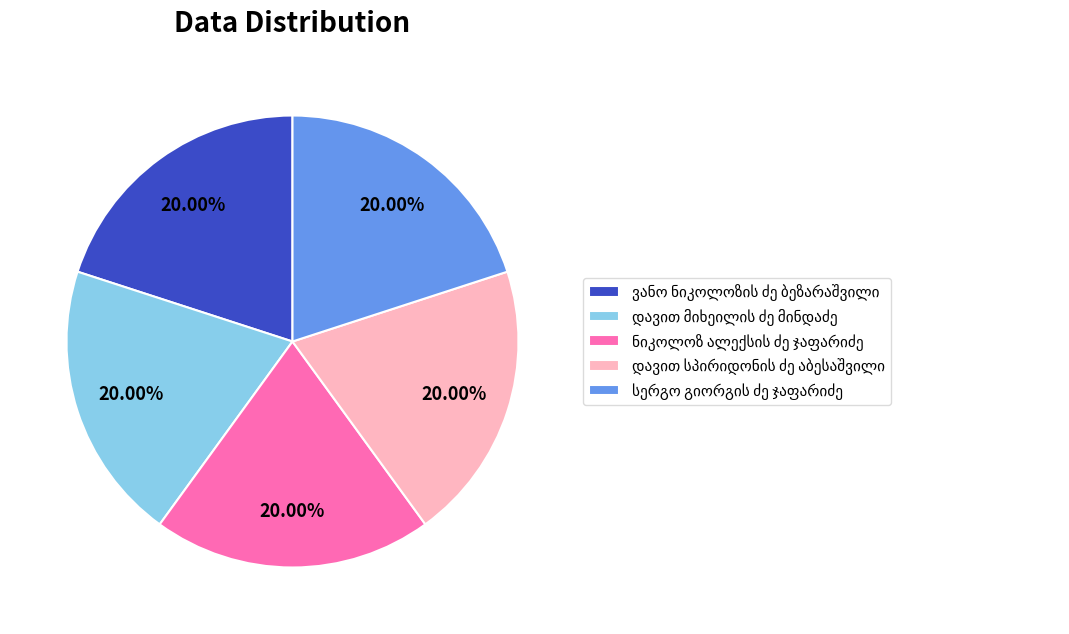

Is there a majority slice in this chart?

No